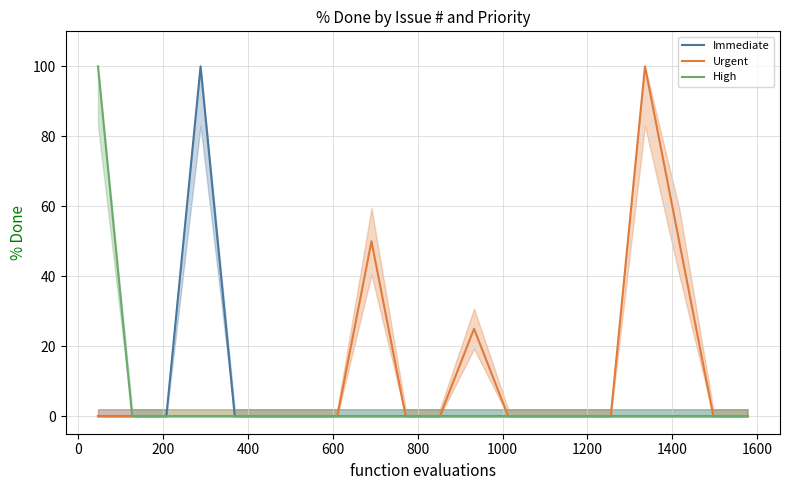

At how many categories does at least one series exceed 59?

3